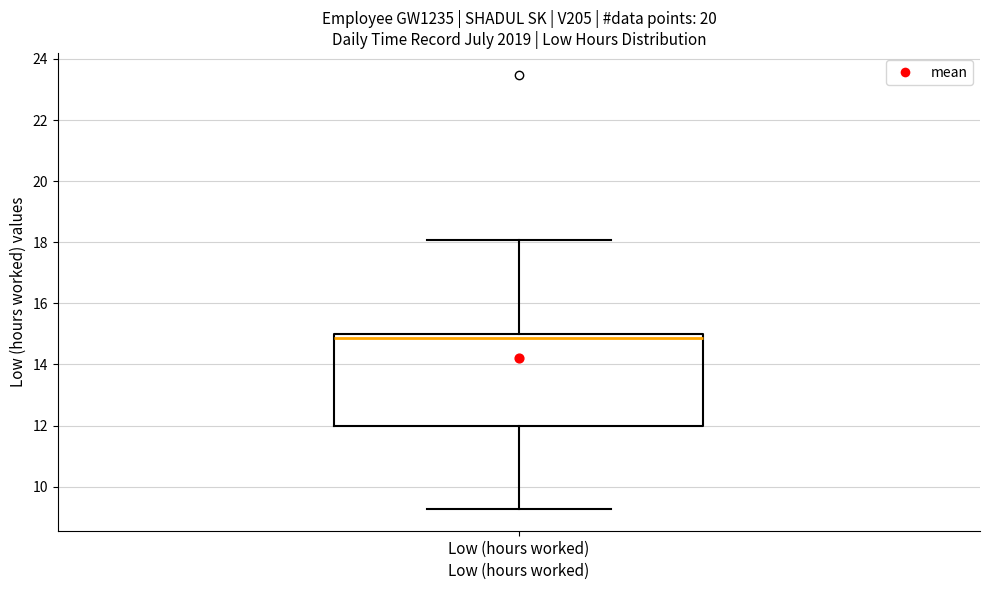

Read this box plot against the y-axis: the position of the median line, the range covered by the box, and the ends of both whiskers. The values are not printed on the chart, so give them approximately, as read against the axis.

median 14.8, box 12.0 to 15.0, whiskers 9.2 to 18.0